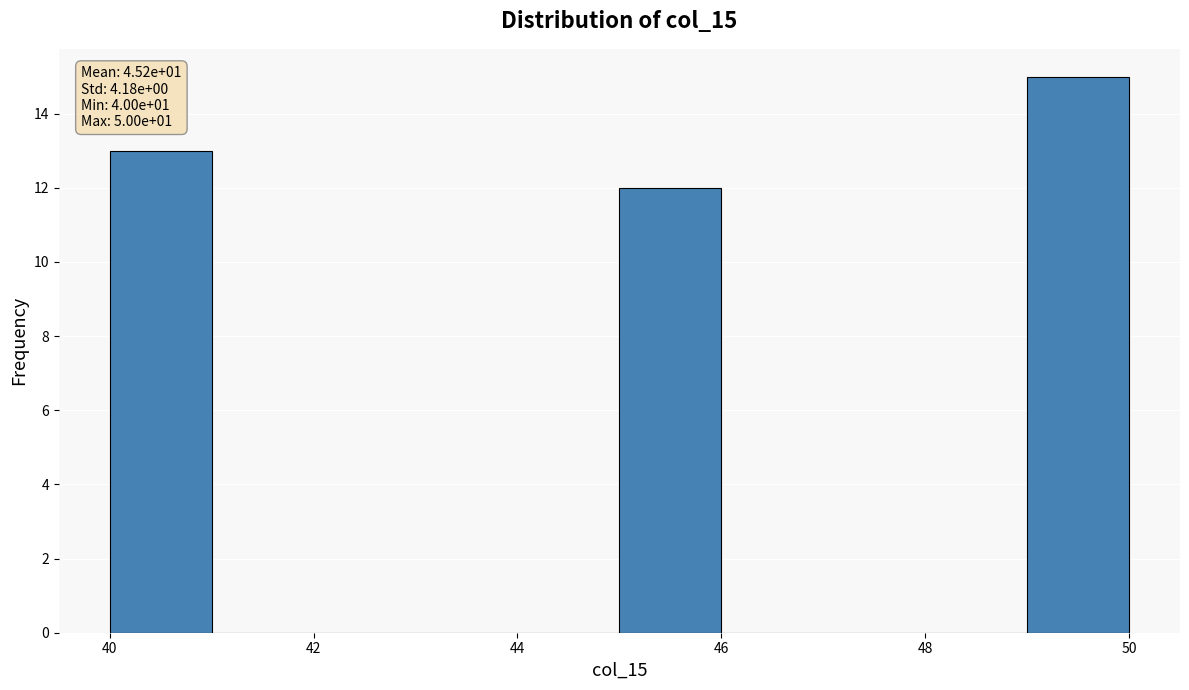

Over which range of the x-axis is the bar tallest?

49 to 50